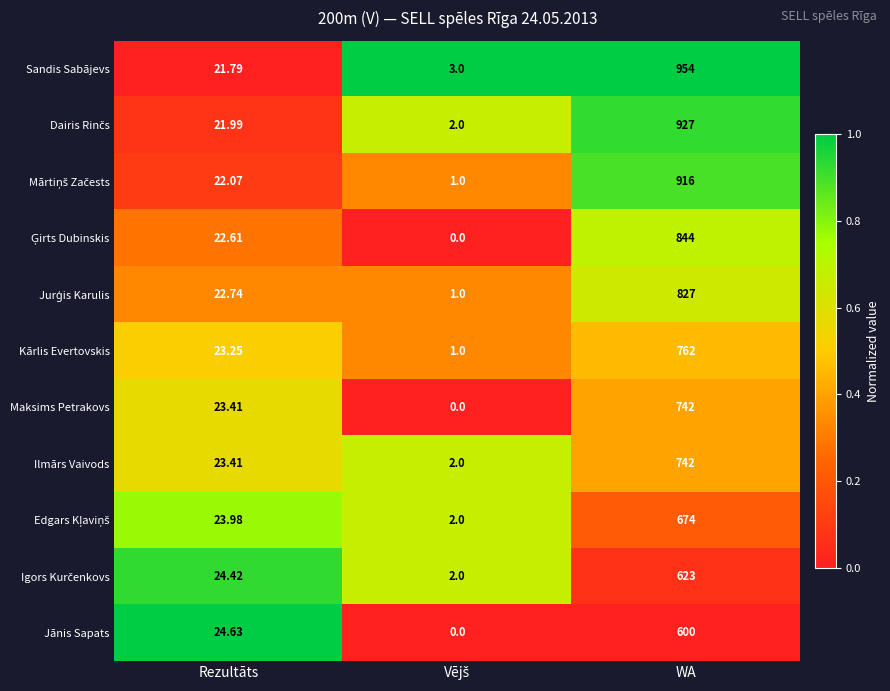

Which category has the highest value across all series?

WA